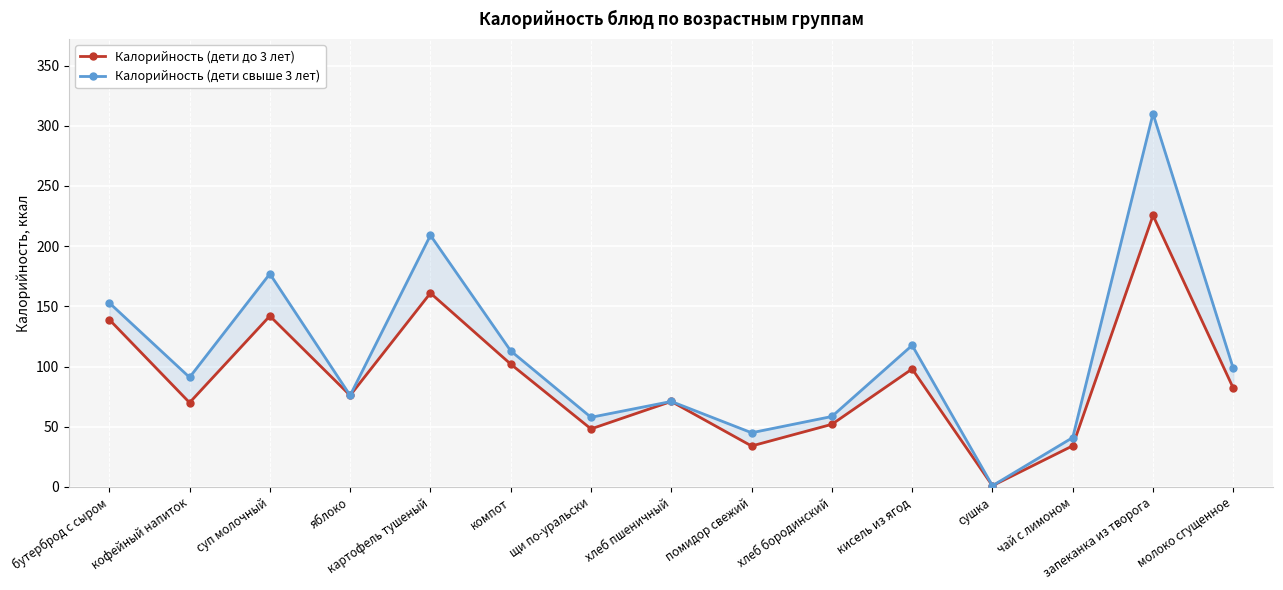

What are all the series names shown in the legend?

Калорийность (дети до 3 лет), Калорийность (дети свыше 3 лет)